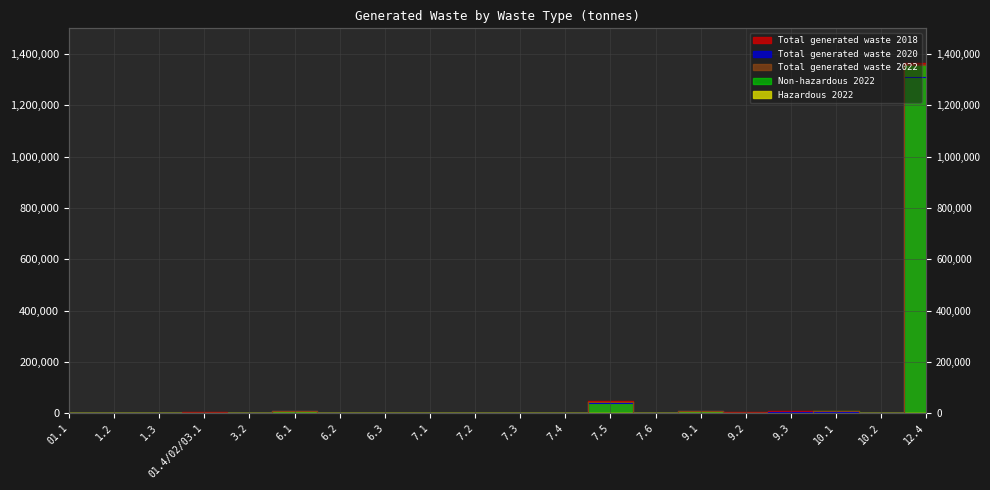

Which series has the largest total across all categories?

Total generated waste 2018